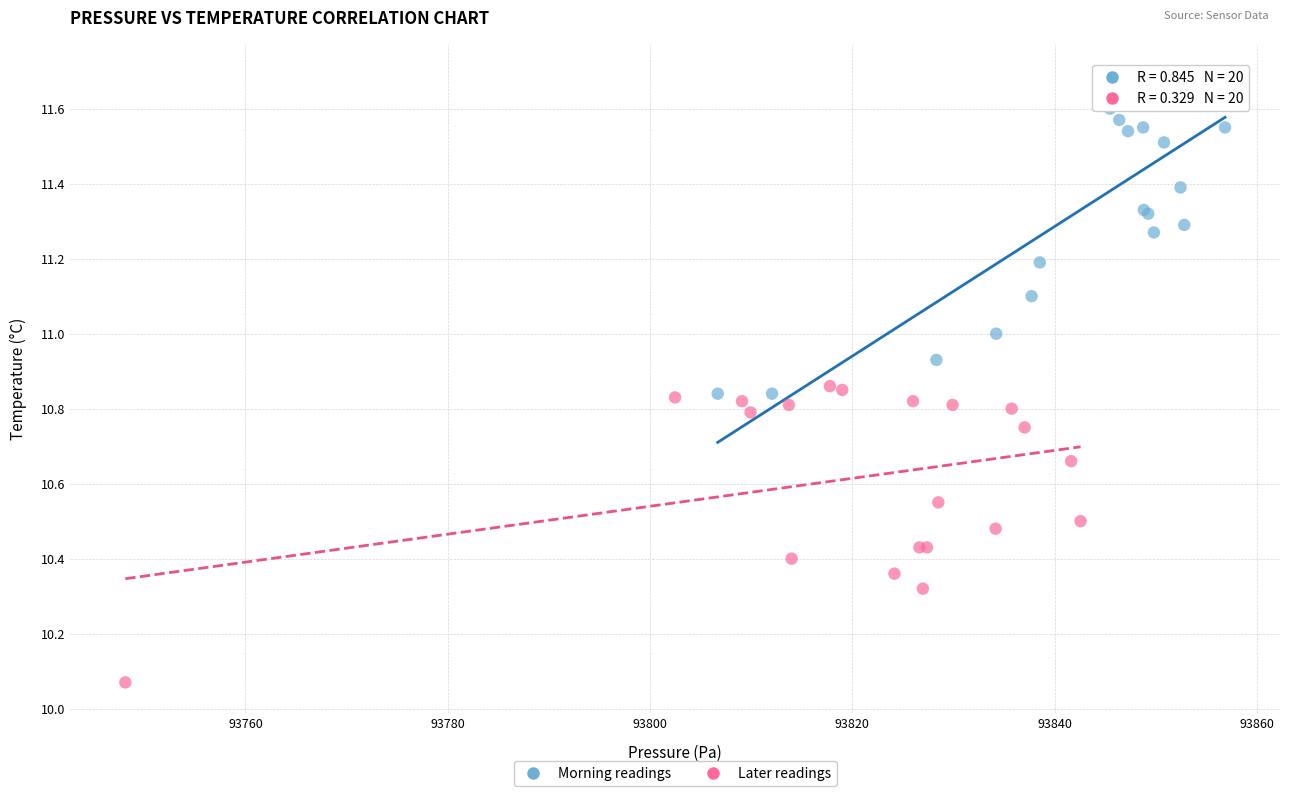

Which series reaches the maximum Y coordinate?

Morning readings